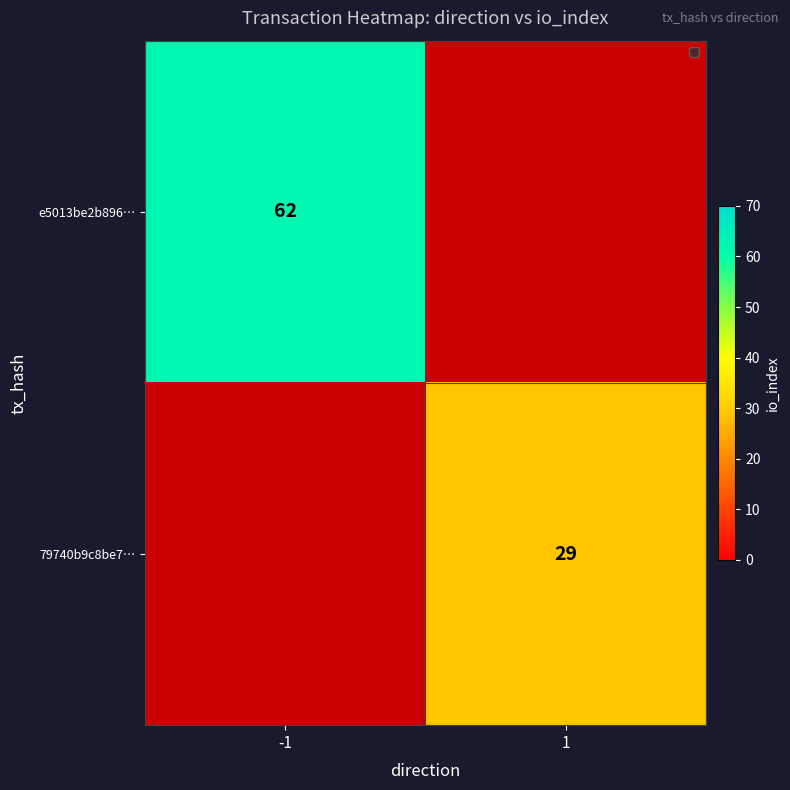

Which category has the highest value in the 79740b9c8be7… series?

1